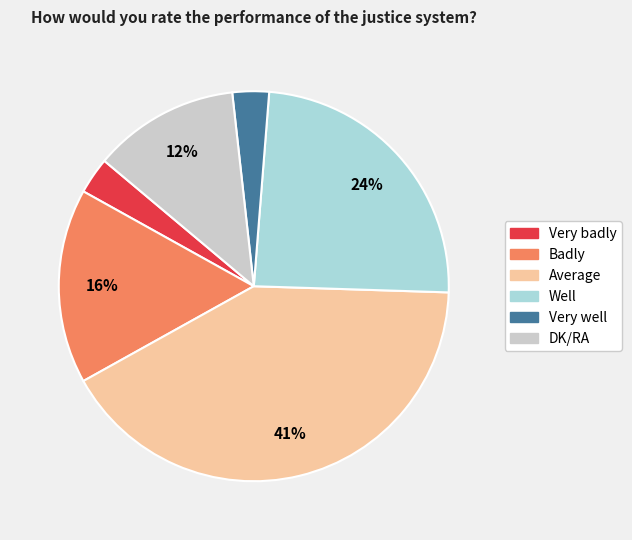

The Well slice represents 24% of the pie. True or false?

True